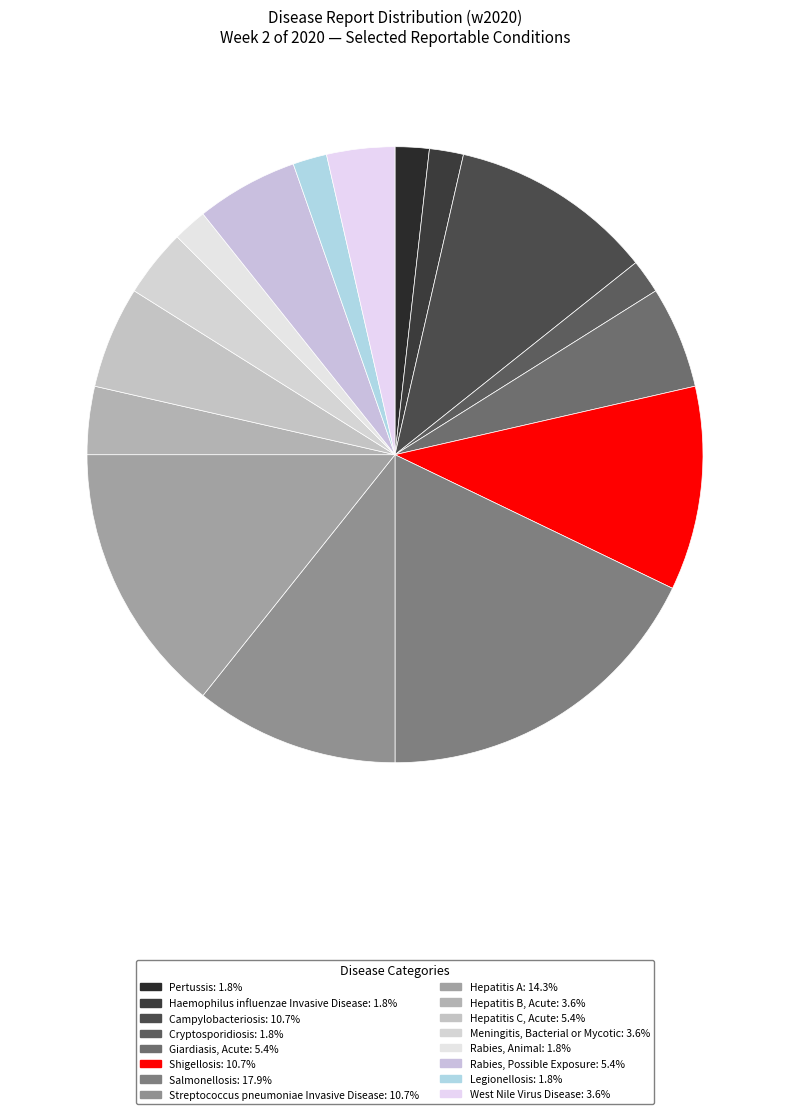

To the nearest percent, what is the average slice percentage?

6%